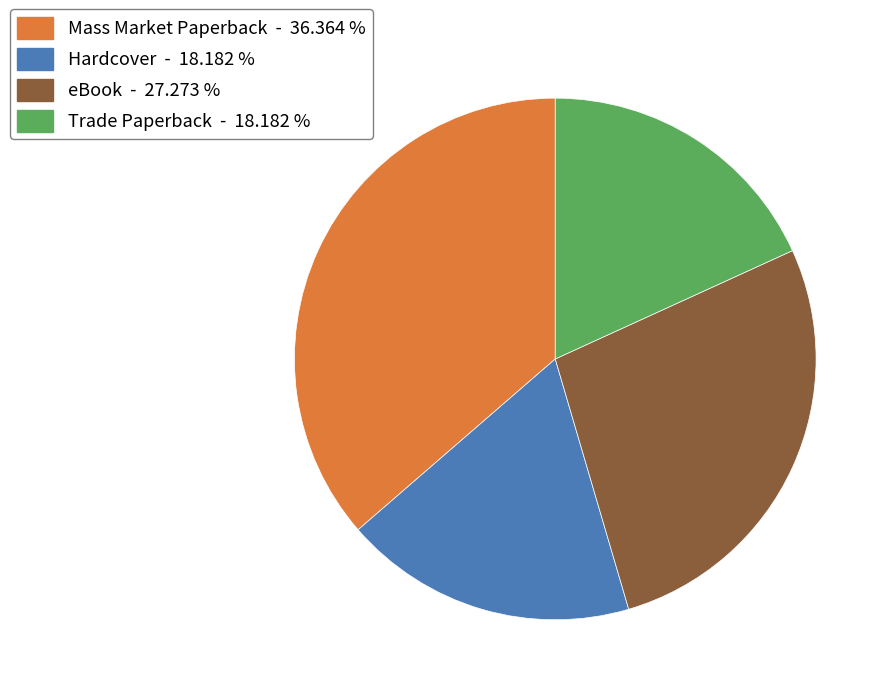

How many slices are in this pie chart?

4